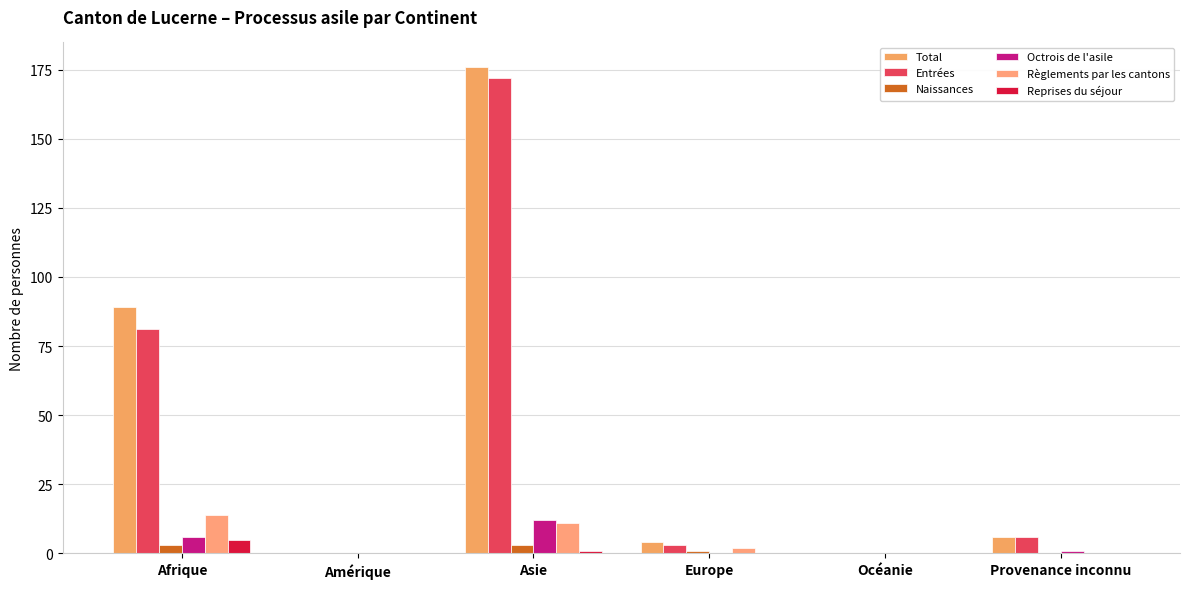

Rank the categories by Octrois de l'asile value from lowest to highest.

Amérique, Europe, Océanie, Provenance inconnu, Afrique, Asie